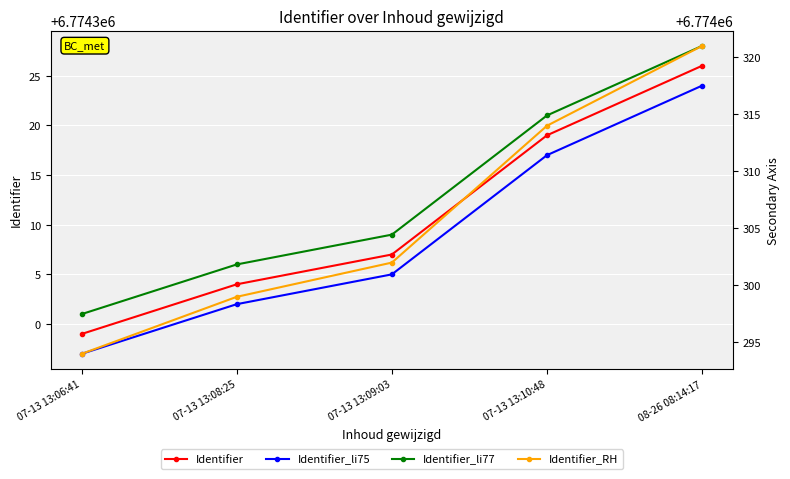

What is the difference between the Identifier_RH values at 07-13 13:06:41 and 07-13 13:09:03?

8